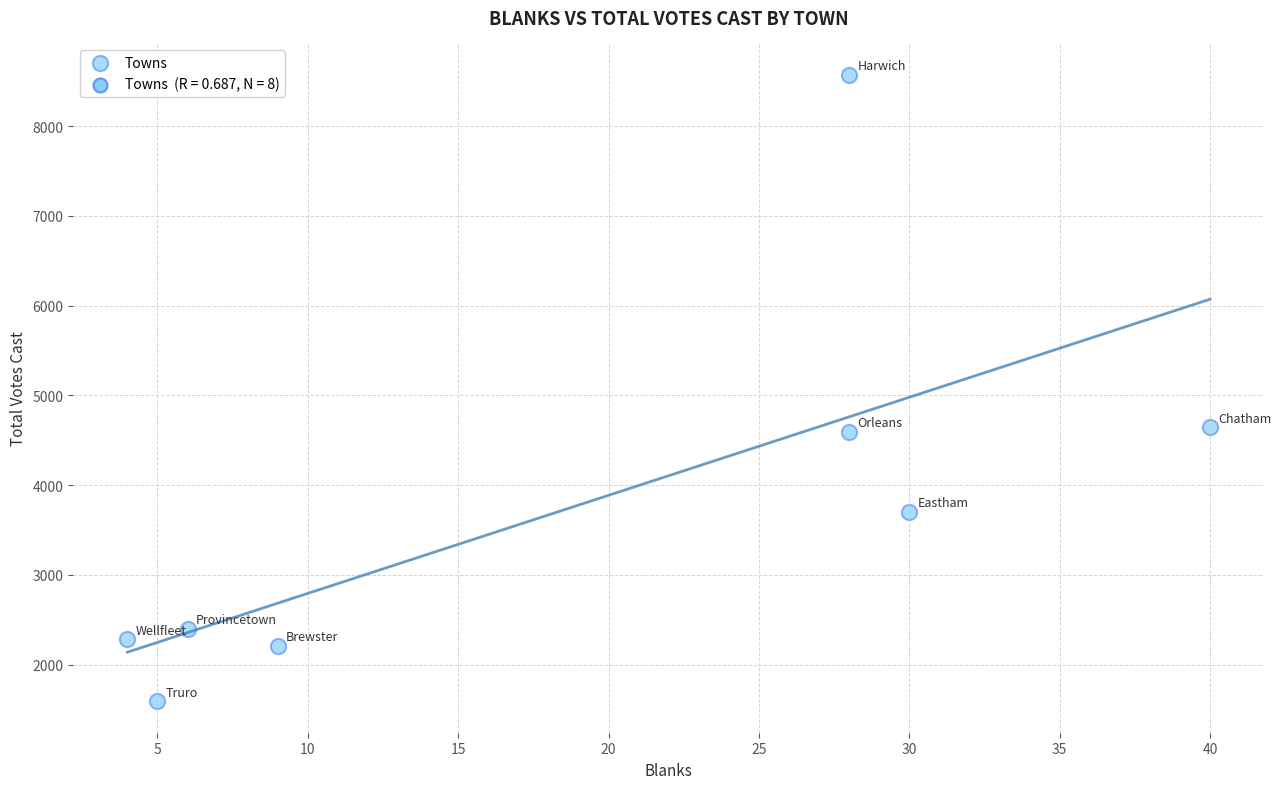

What is the average Y value?

3749